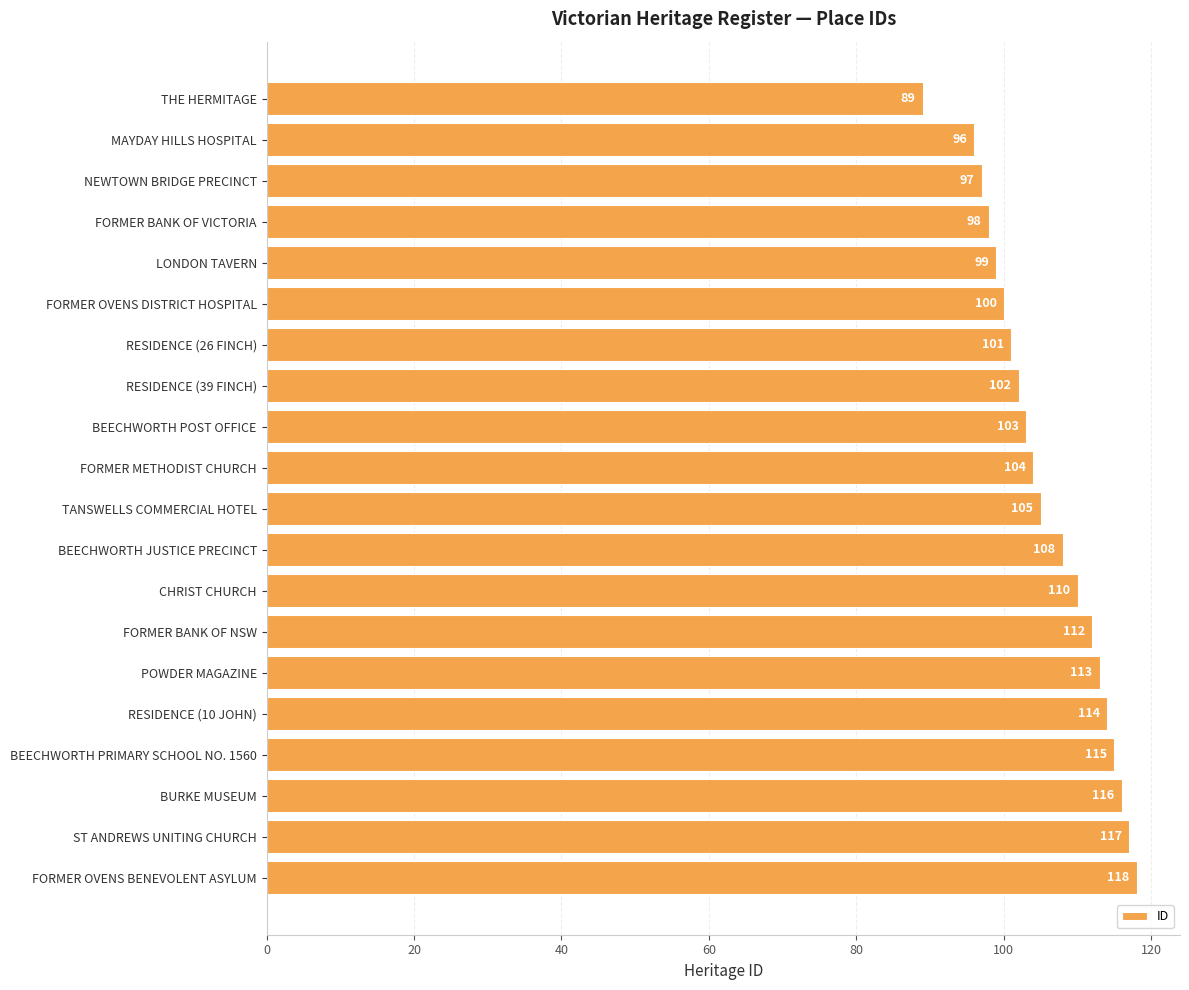

Are the bars horizontal?

Yes